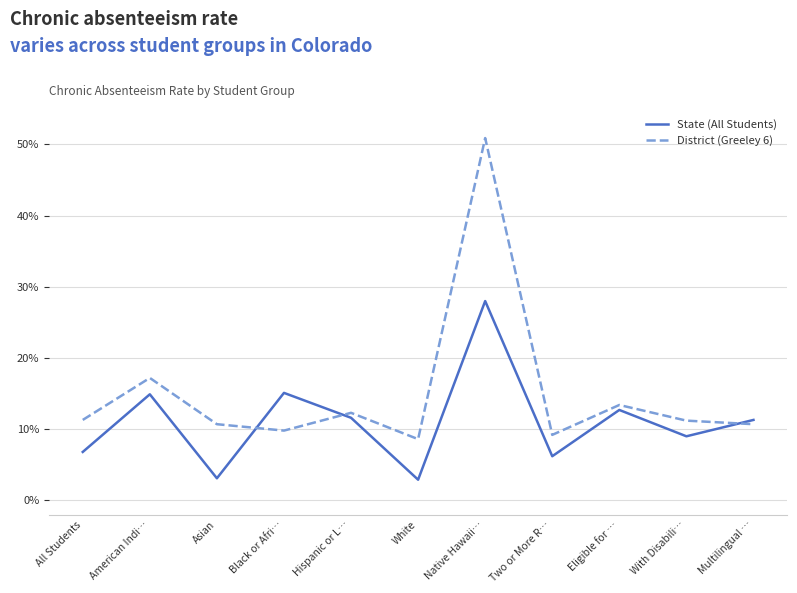

Does the chart display data point markers on the line(s)?

No